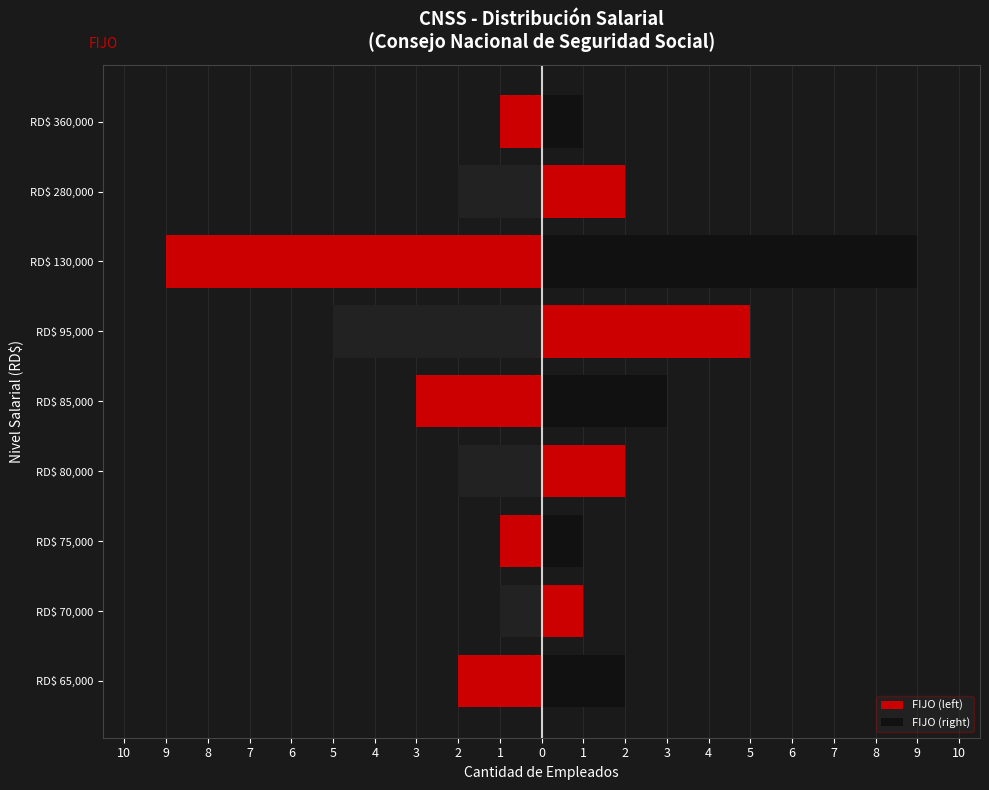

How many bars are there in each group?

2